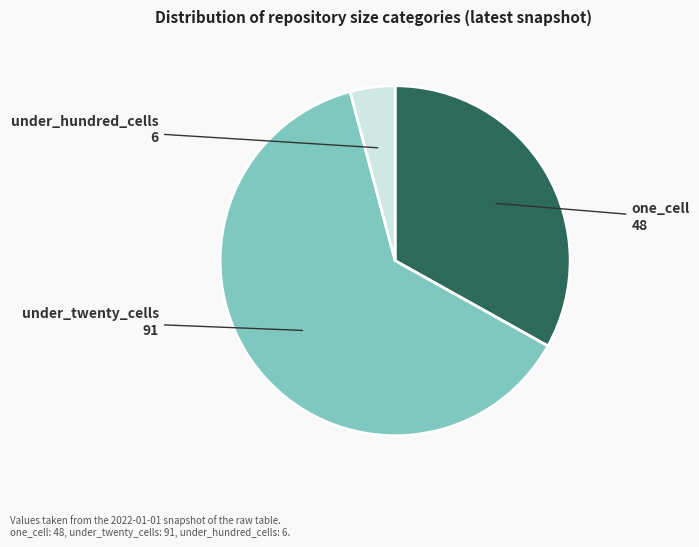

The under_hundred_cells slice represents 16% of the pie. True or false?

False